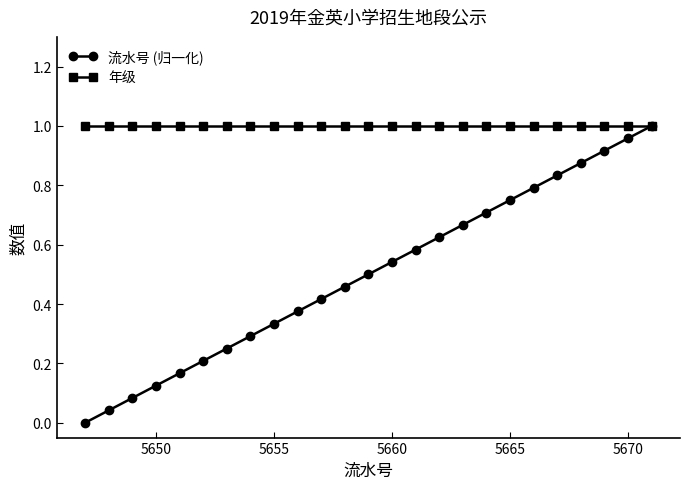

List the series in order of their overall mean, lowest first.

流水号 (归一化), 年级